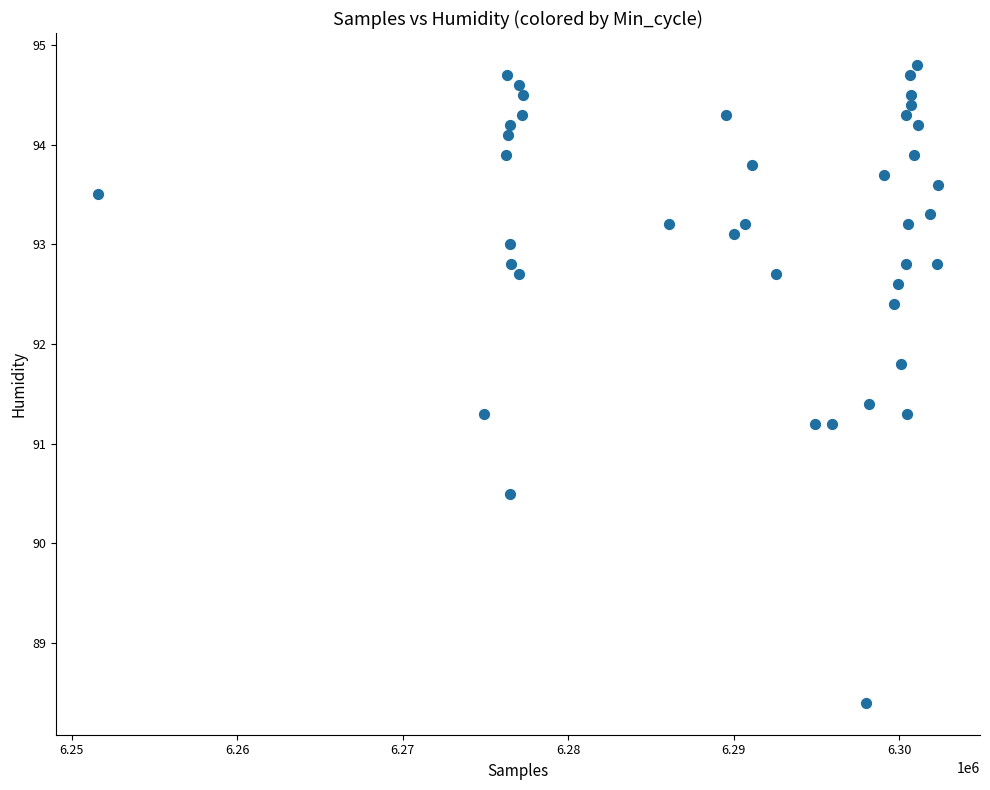

What is the range of Y values (max minus min)?

6.4